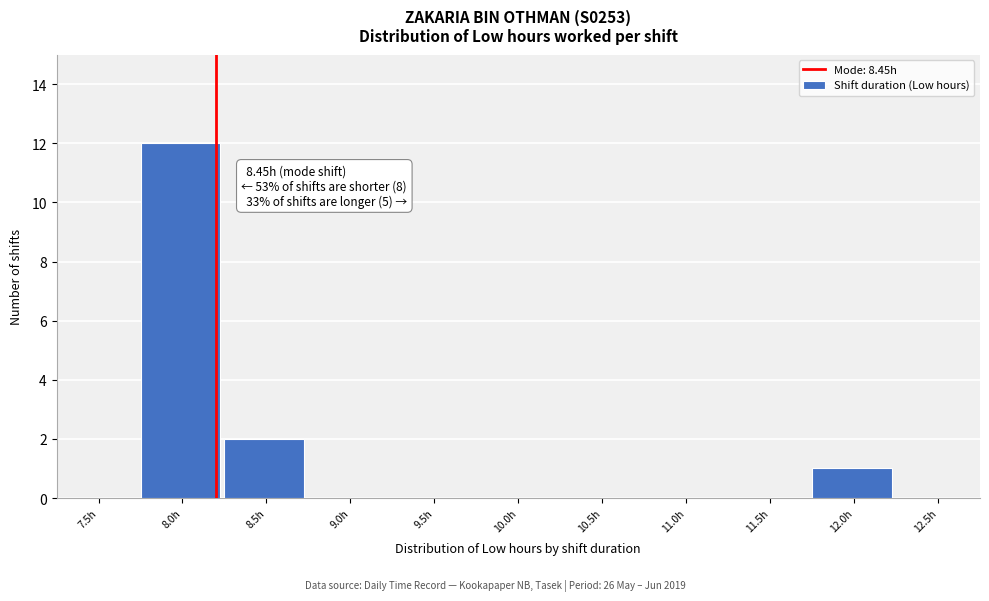

Reading left to right, list all the values displayed in this chart.

7.5h=0	8.0h=12	8.5h=2	9.0h=0	9.5h=0	10.0h=0	10.5h=0	11.0h=0	11.5h=0	12.0h=1	12.5h=0